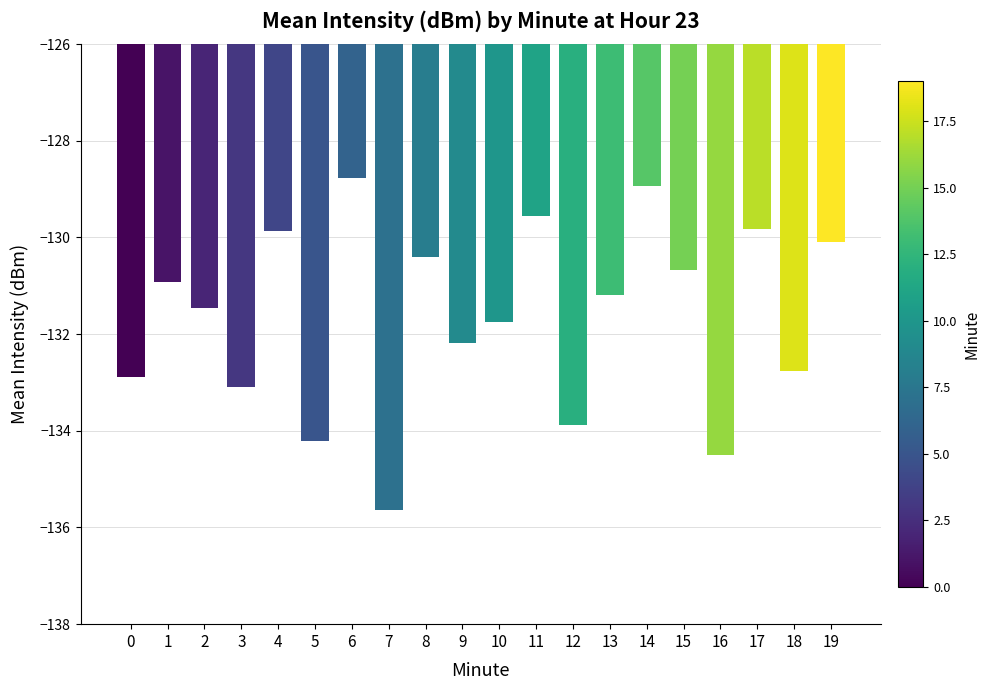

Is it true that the value at 13 is -131.2?

True